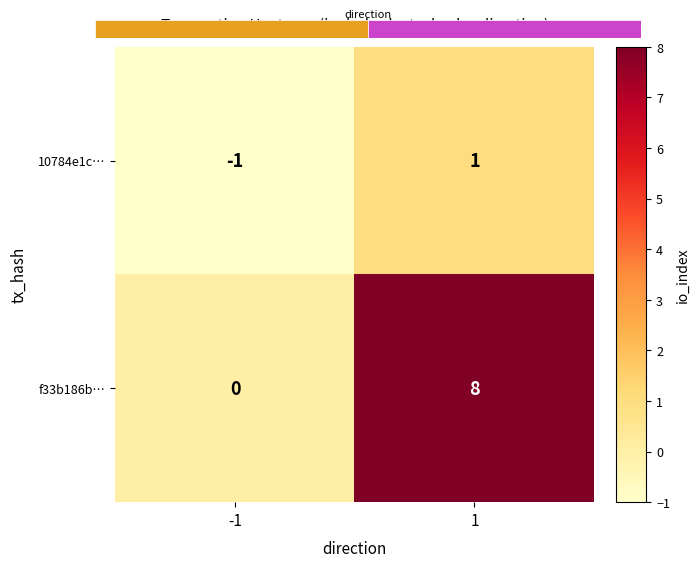

At which category does the chart reach its minimum across all series?

-1